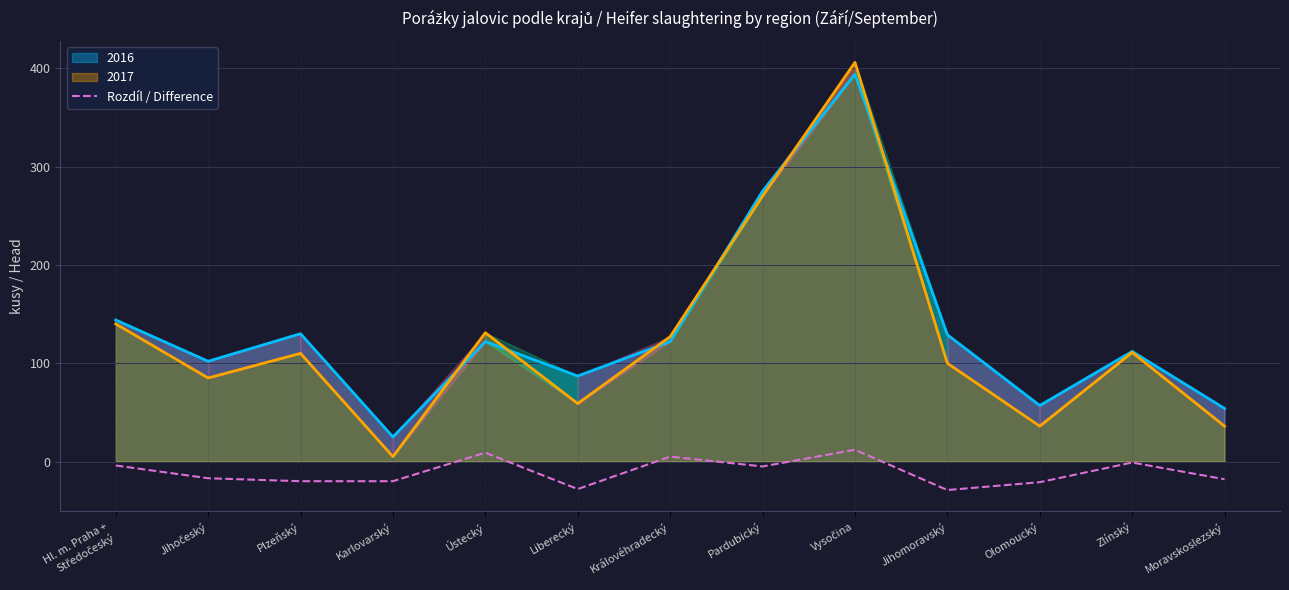

True or false: 2016 and Rozdíl / Difference intersect in this chart.

False